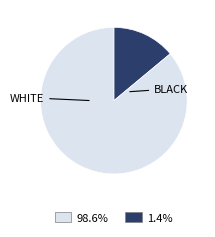

Is there a majority slice in this chart?

Yes